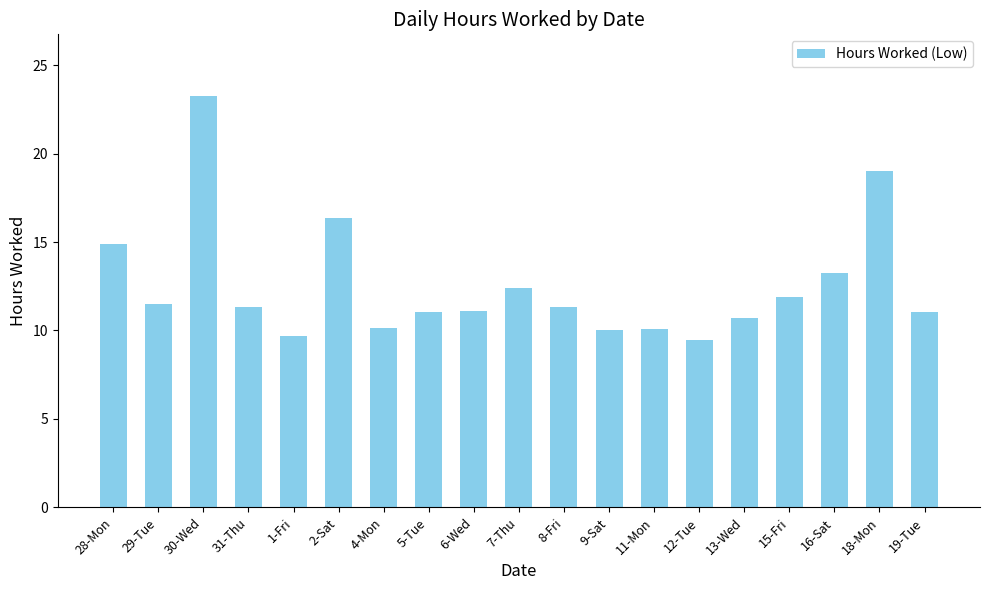

What is the label of the 1st bar from the right?

19-Tue